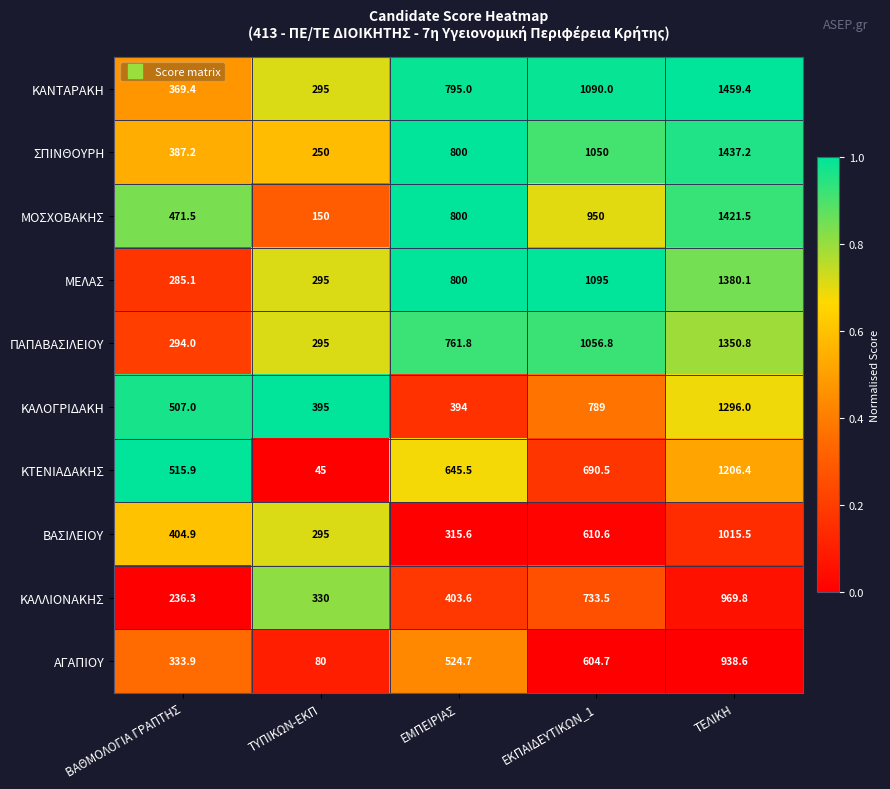

What value does the ΑΓΑΠΙΟΥ series have at ΤΕΛΙΚΗ?

938.6